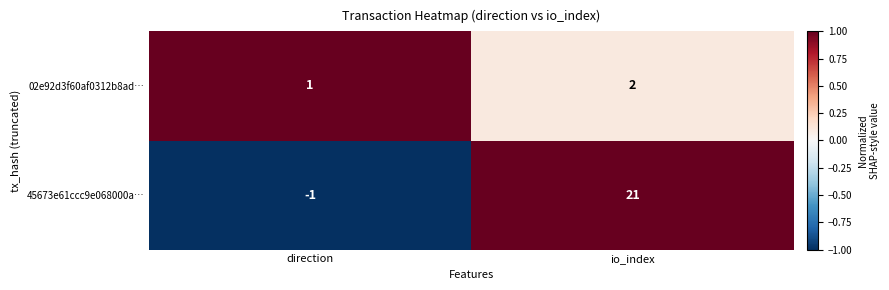

Which label corresponds to the largest value in the chart?

io_index